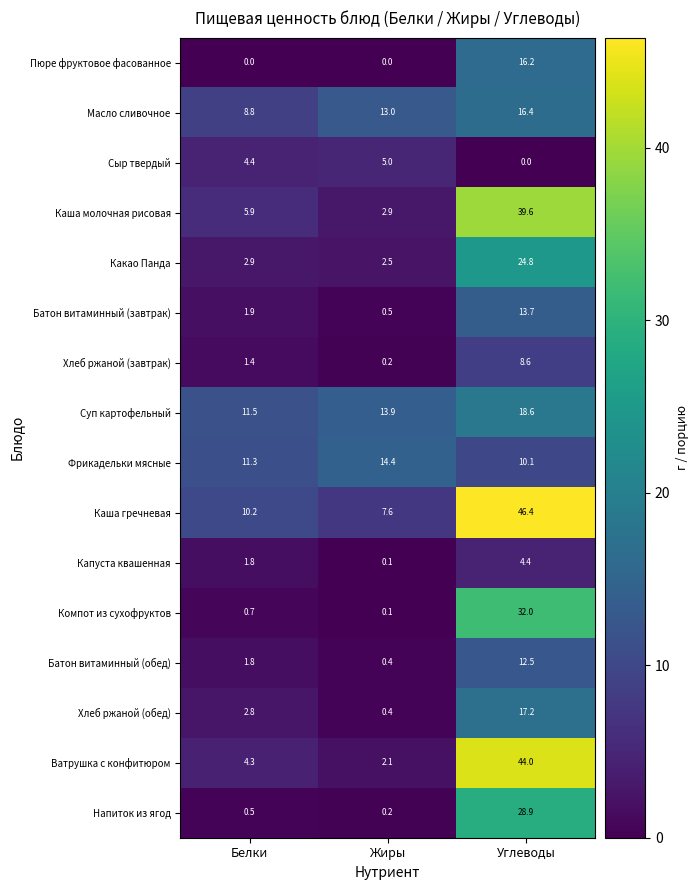

Which series has the largest total across all categories?

Каша гречневая